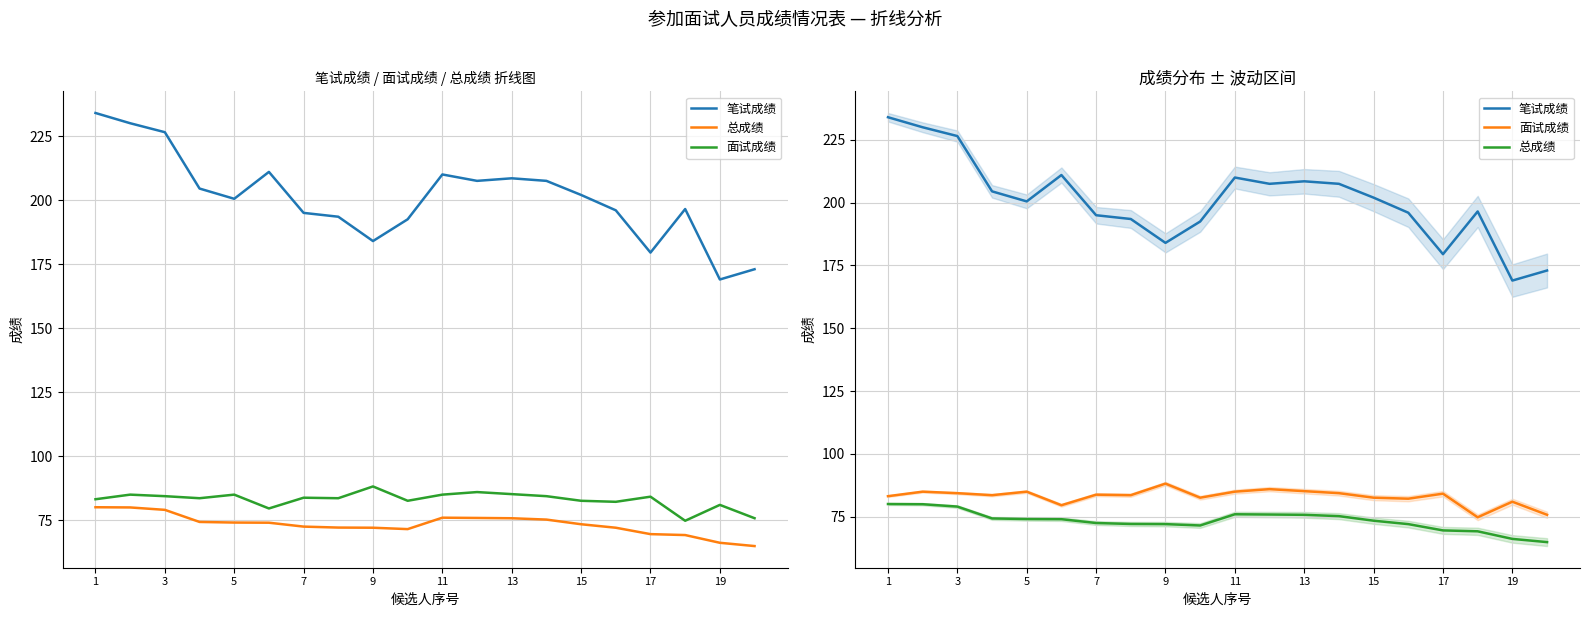

Between 14 and 13, which is larger?

13